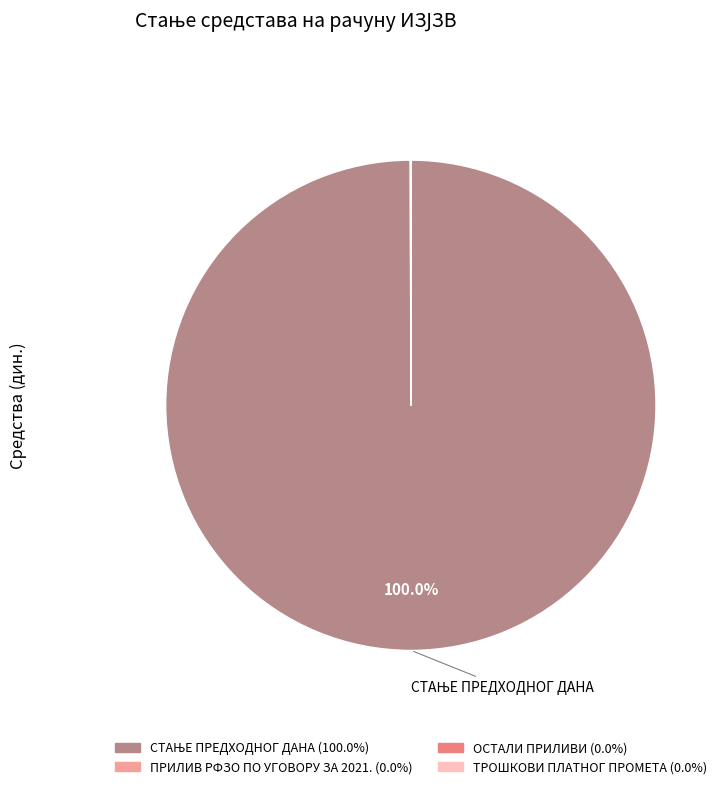

Is there a majority slice in this chart?

Yes